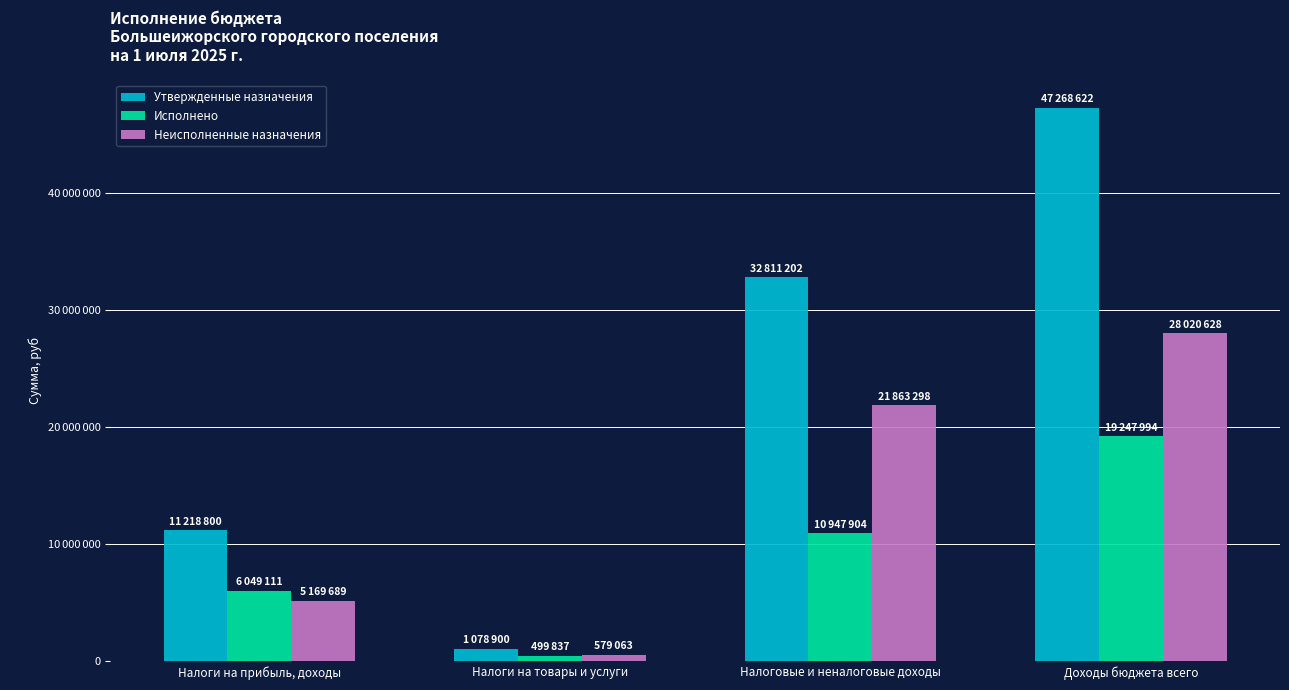

Does the chart contain stacked bars?

No